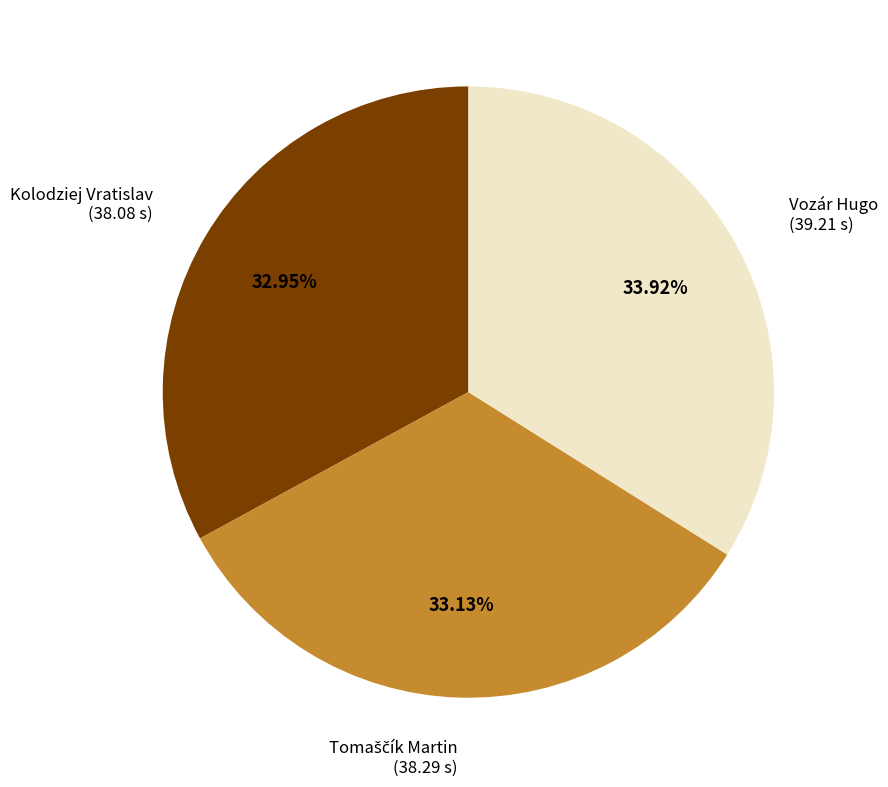

What percentage do Vozár Hugo and Kolodziej Vratislav together represent?

66.9%